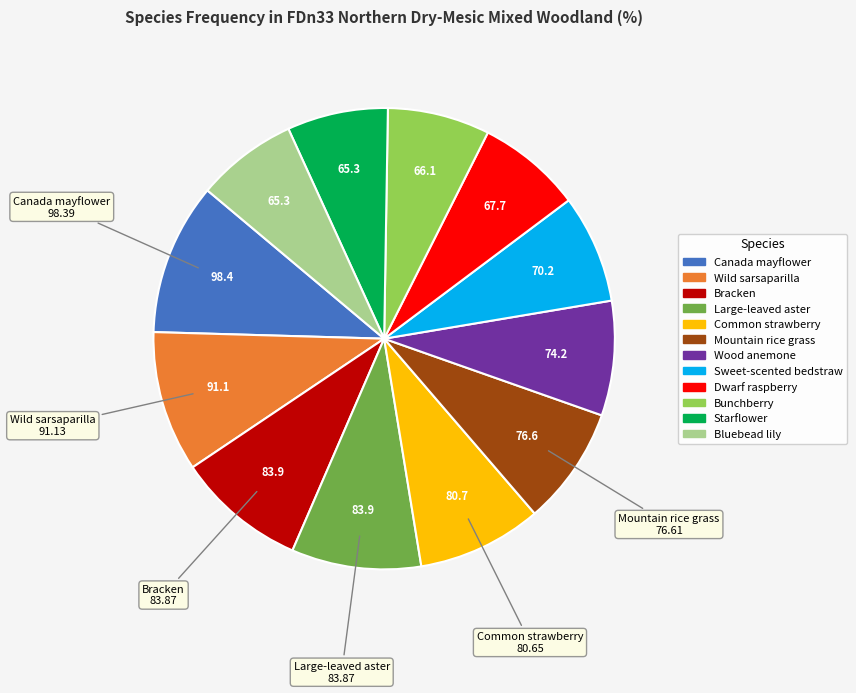

Is it true that Wild sarsaparilla is 1% of the pie?

False